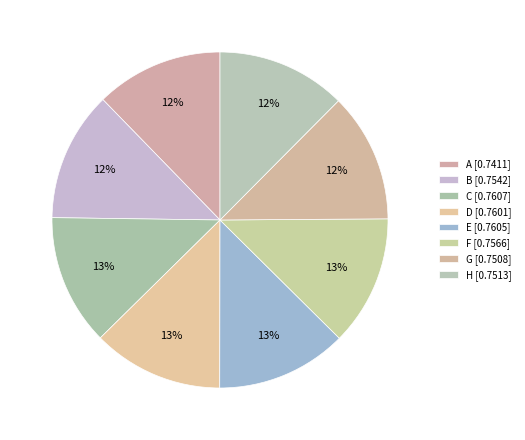

Which slice is the largest?

C